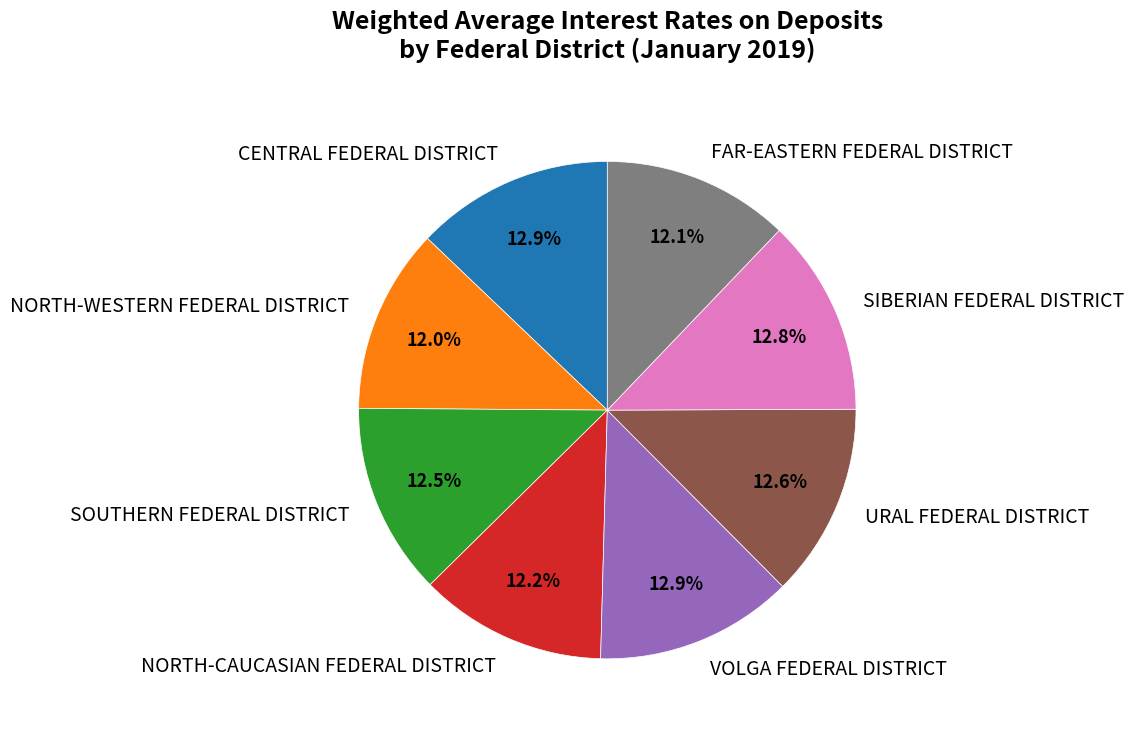

Is the sum of CENTRAL FEDERAL DISTRICT and VOLGA FEDERAL DISTRICT greater than half?

No